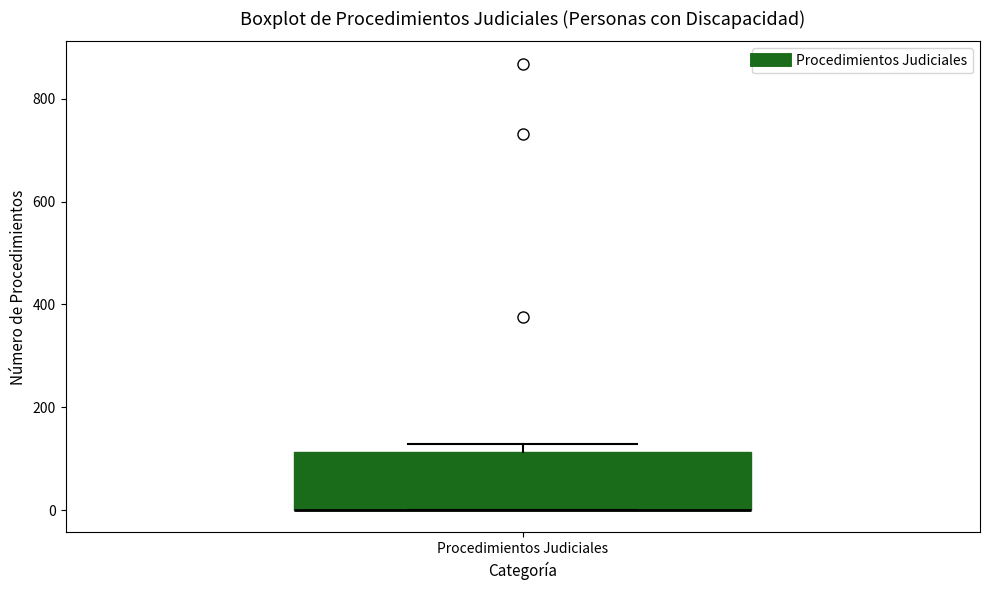

Transcribe this box plot: give where the median line is, the range the box spans, and where the two whiskers end, as read against the y-axis. The values are not printed on the chart, so give them approximately, as read against the axis.

median 0 (drawn on the box's lower edge), box 0 to 120, whiskers 0 to 120 (just above the box's upper edge)